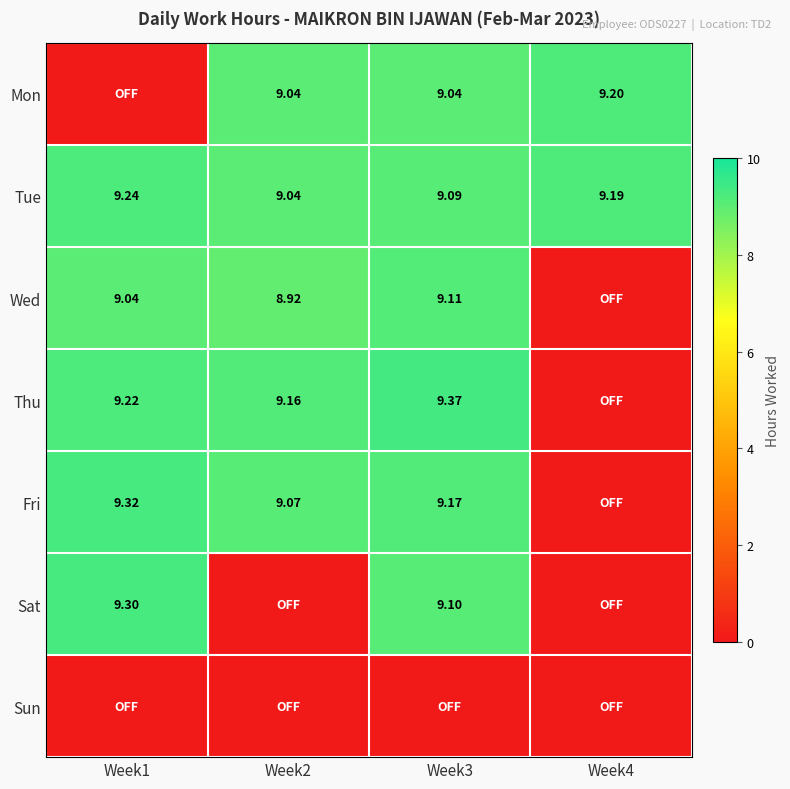

Is the value of Wed at Week2 greater than the value of Tue at Week1?

No